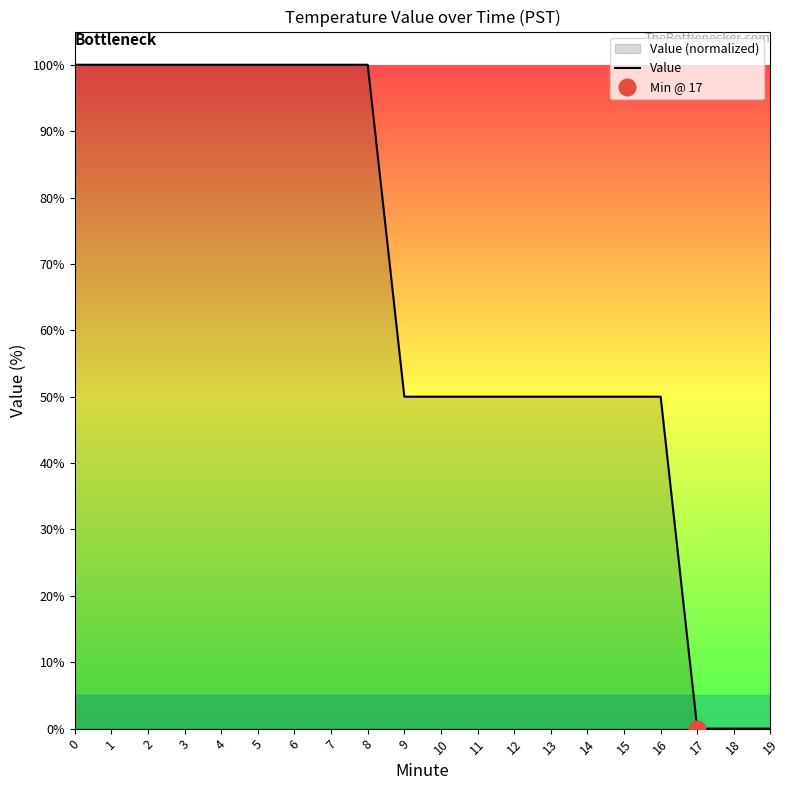

How many positive values are there?

17